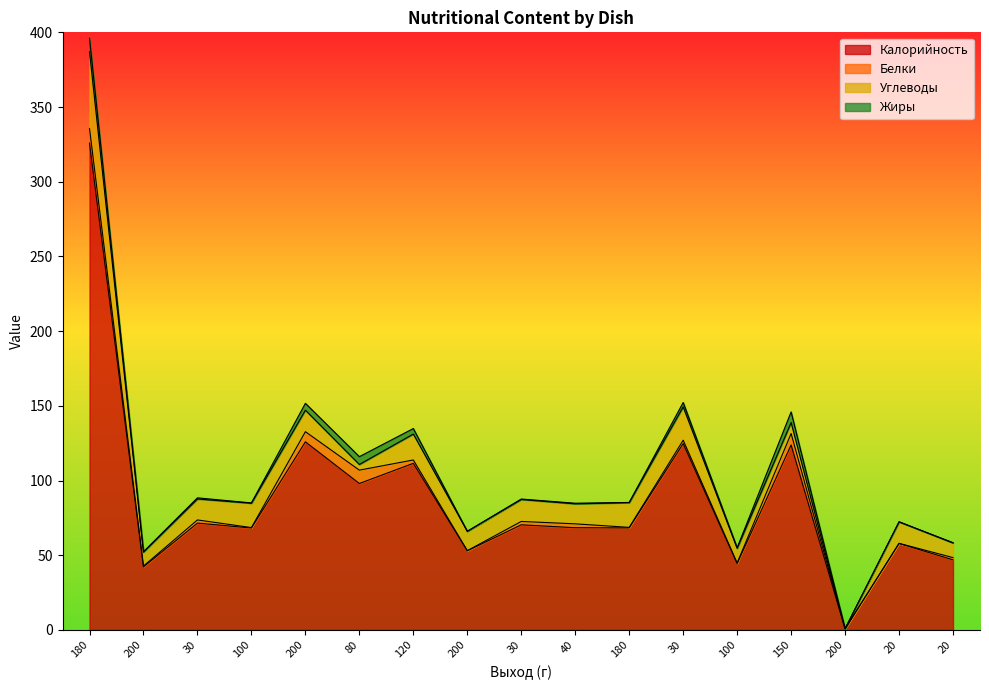

Where does the Углеводы series first go above 14?

180